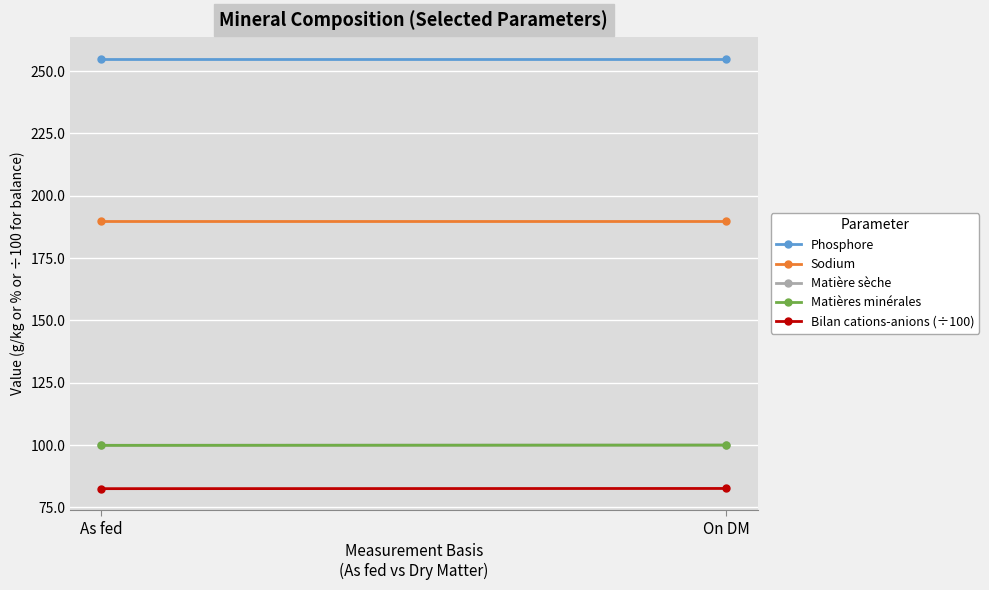

Between As fed and On DM, which series saw the biggest shift?

Matière sèche